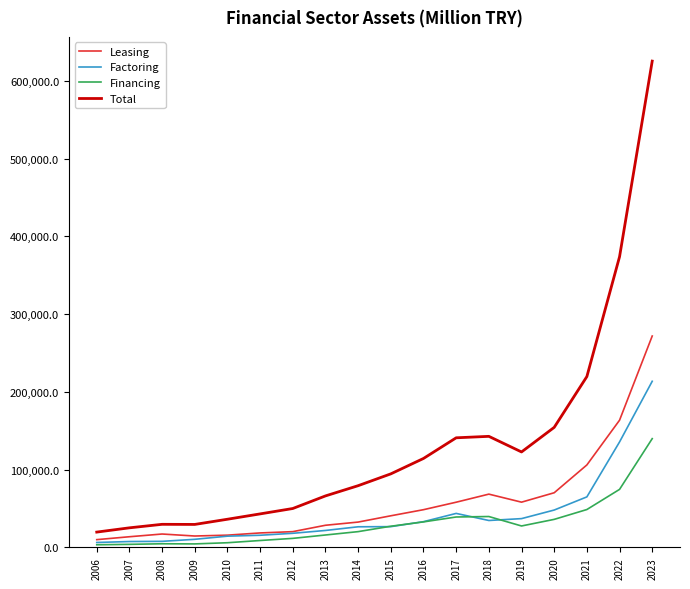

Is the value of Financing at 2011 greater than the value of Factoring at 2012?

No